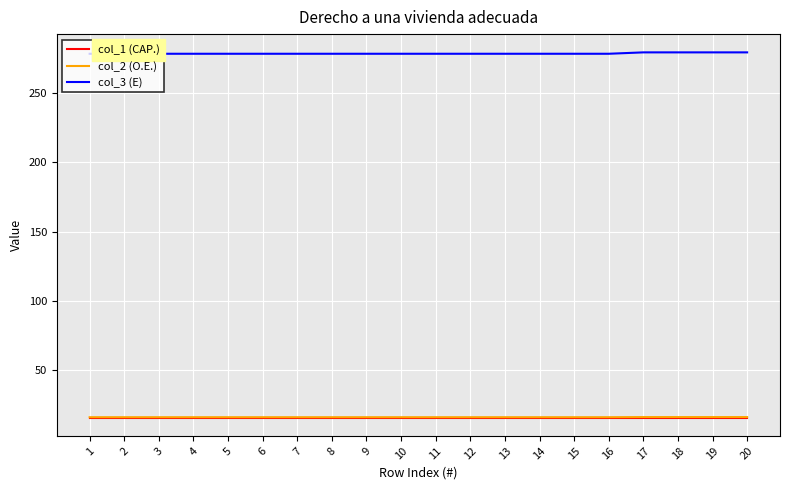

True or false: col_1 (CAP.) has a value of 4.3 at 1.

False